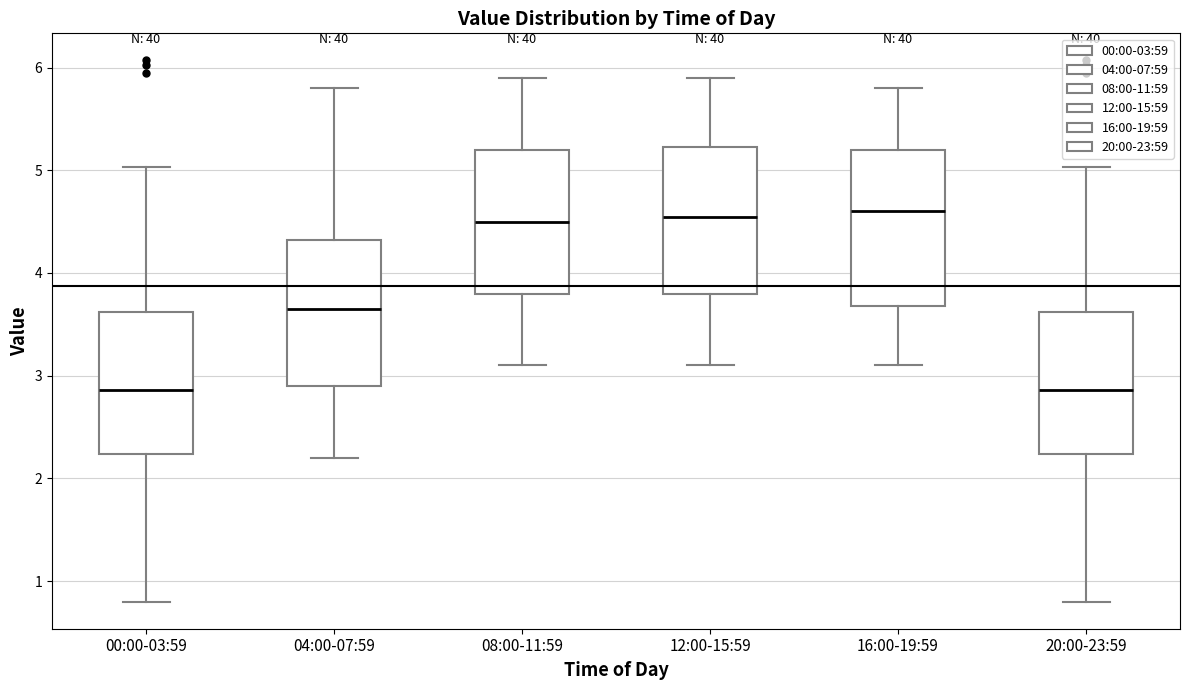

Where is the upper edge of the box for 04:00-07:59 on the y-axis? The values are not printed on the chart, so give them approximately, as read against the axis.

4.3